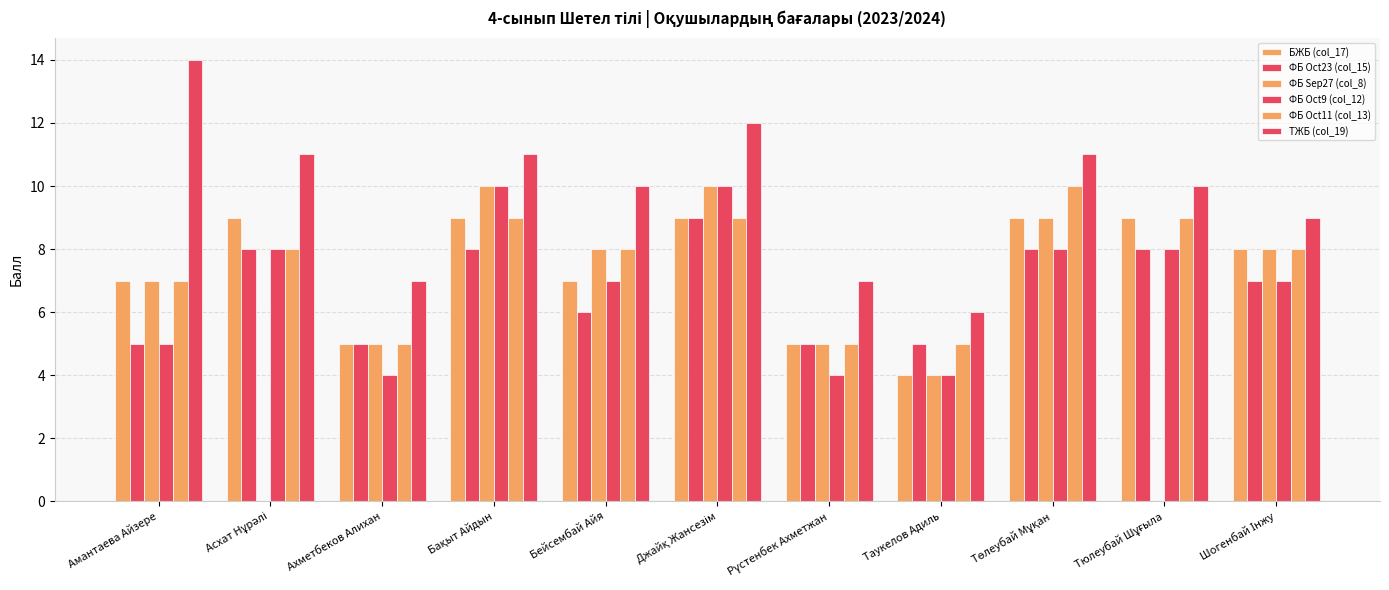

Does the chart contain stacked bars?

No